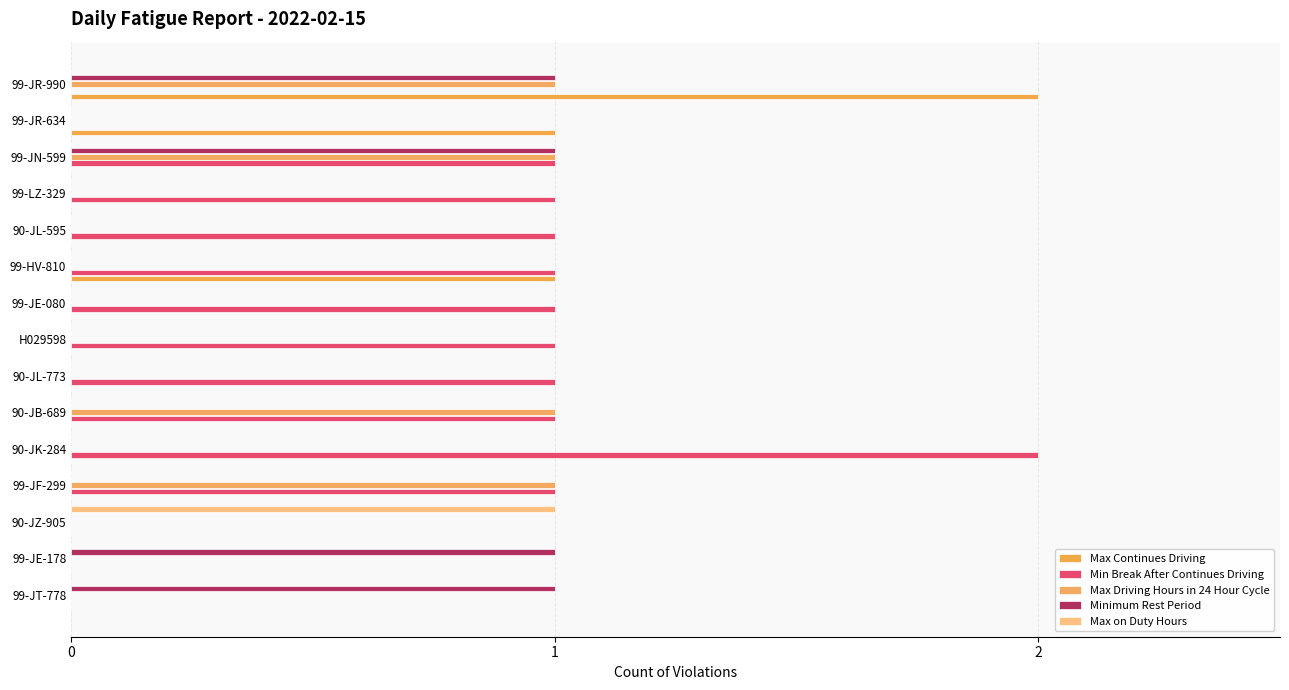

What is the difference between the second highest and second lowest values in the Min Break After Continues Driving series?

1